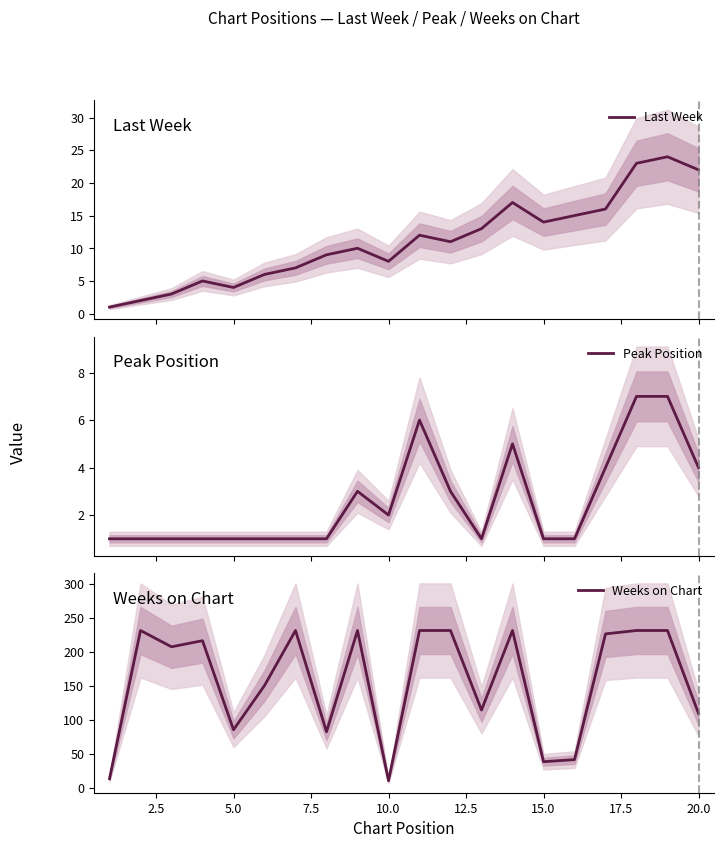

How many values in the Peak Position series exceed 1?

9